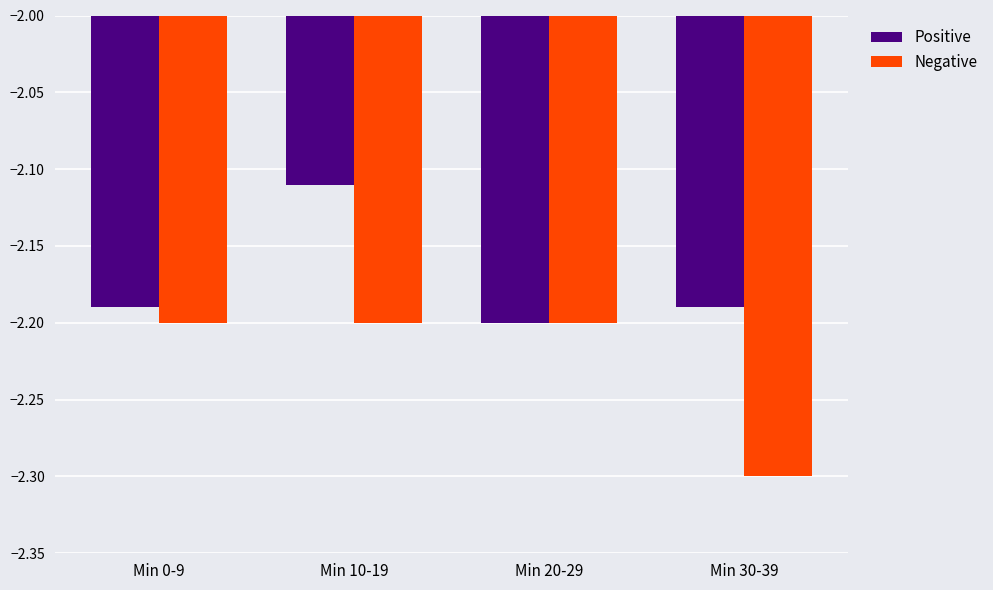

Is it true that Negative equals -3.5 at Min 20-29?

False